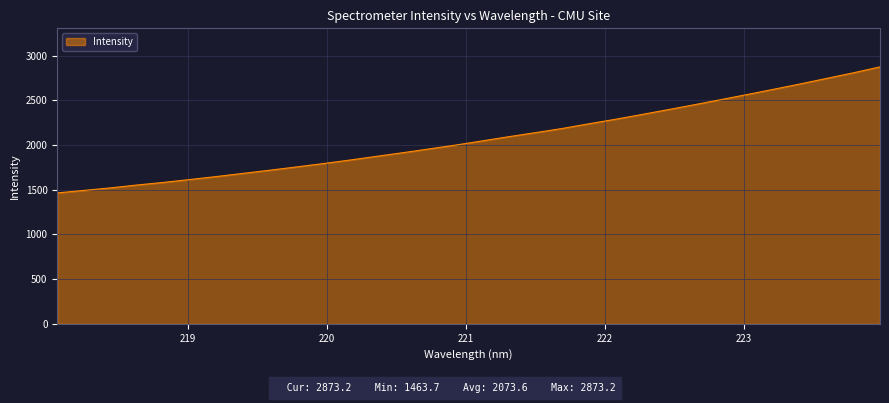

True or false: there are more than 2 points higher than both neighbors.

False